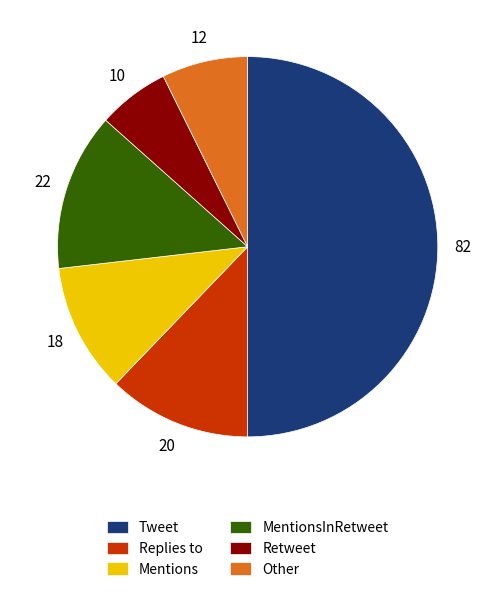

True or false: Mentions accounts for 11% of the total.

True